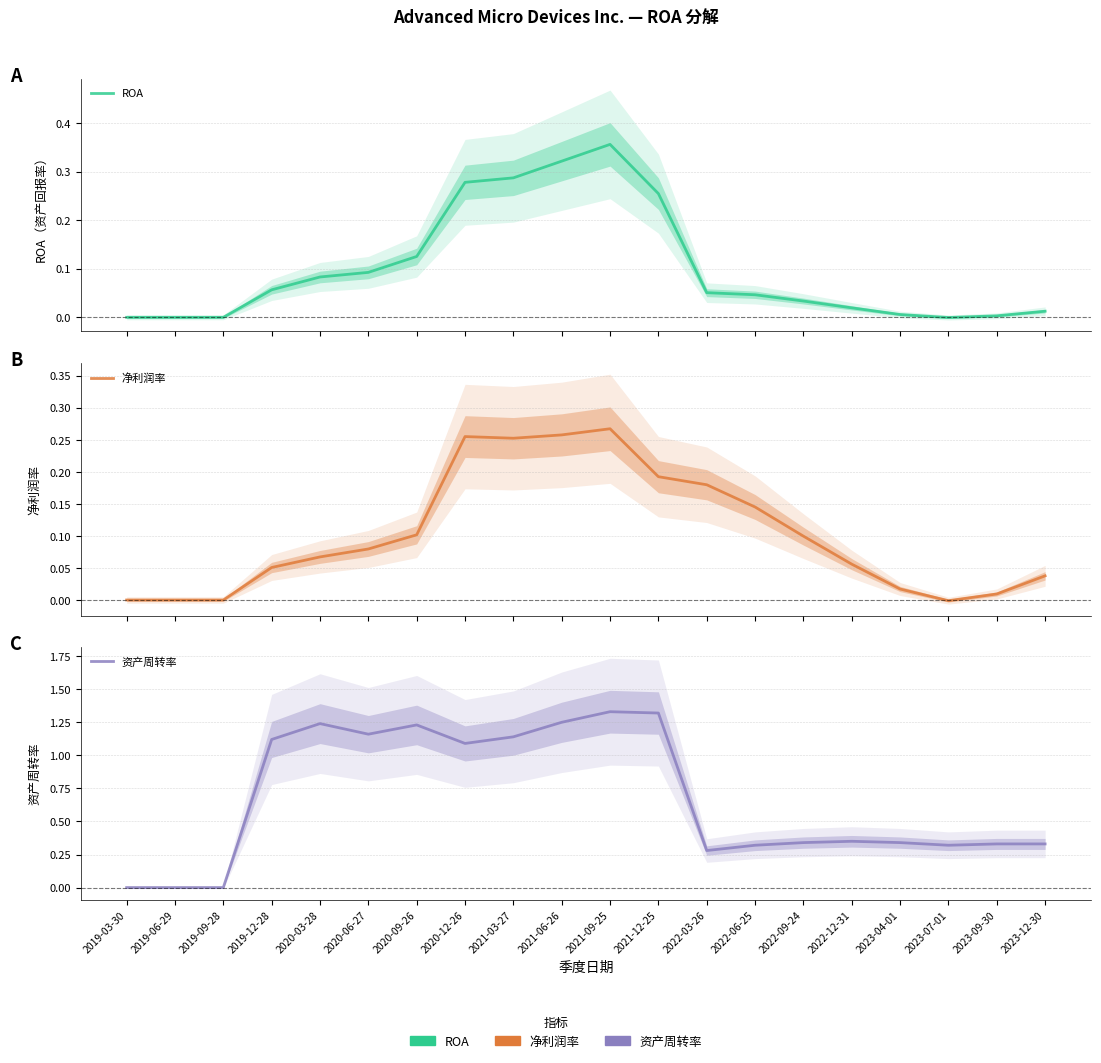

True or false: 资产周转率 and 净利润率 cross at least once.

False